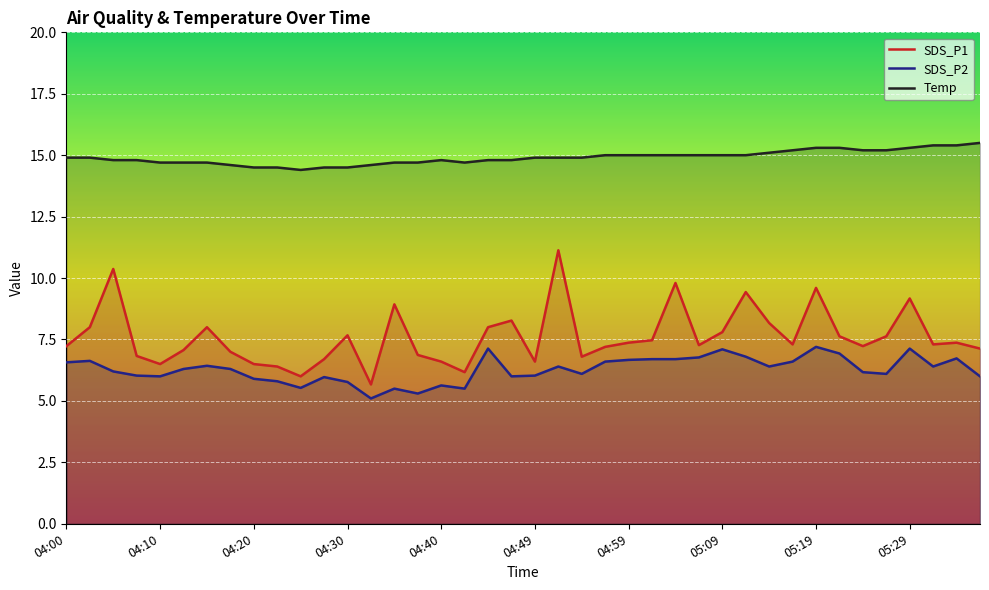

What is the value of the SDS_P1 point at the 38th from the left?

7.3